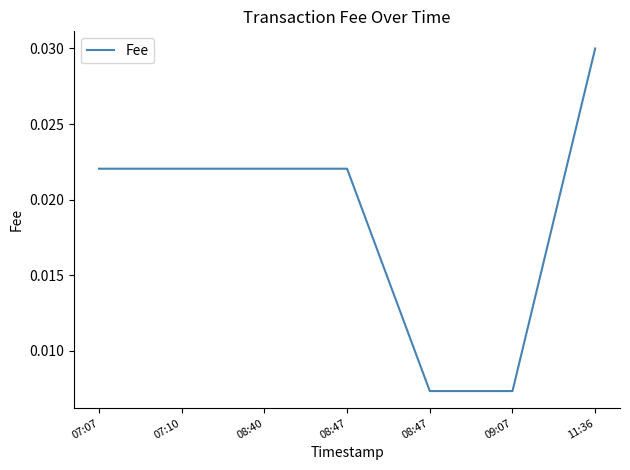

Which category has the lowest value across all series?

08:47